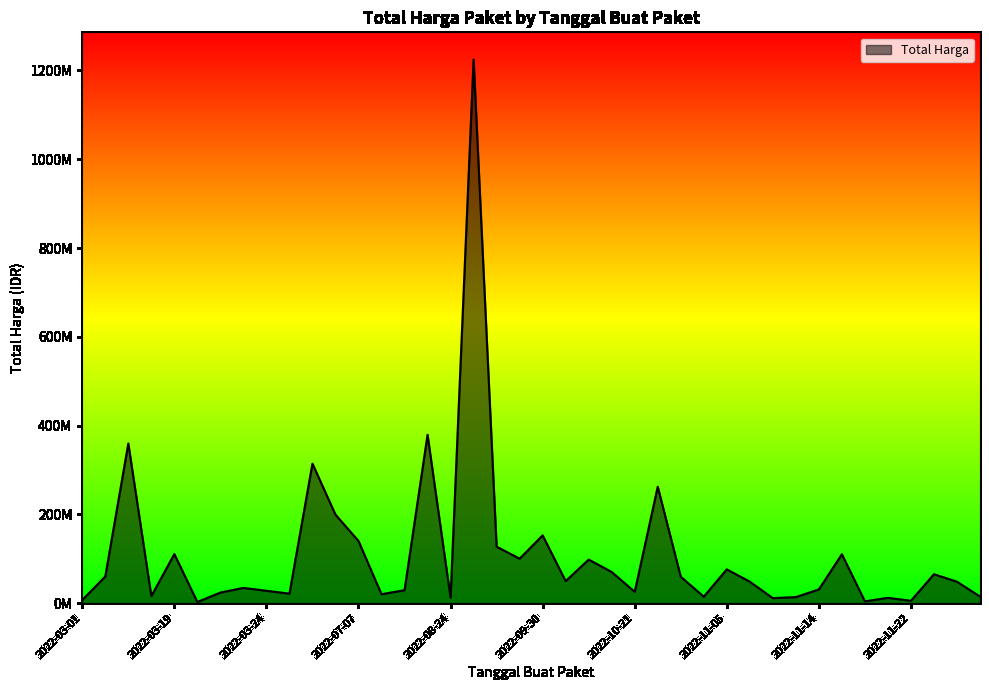

Does the chart display data point markers on the line(s)?

No